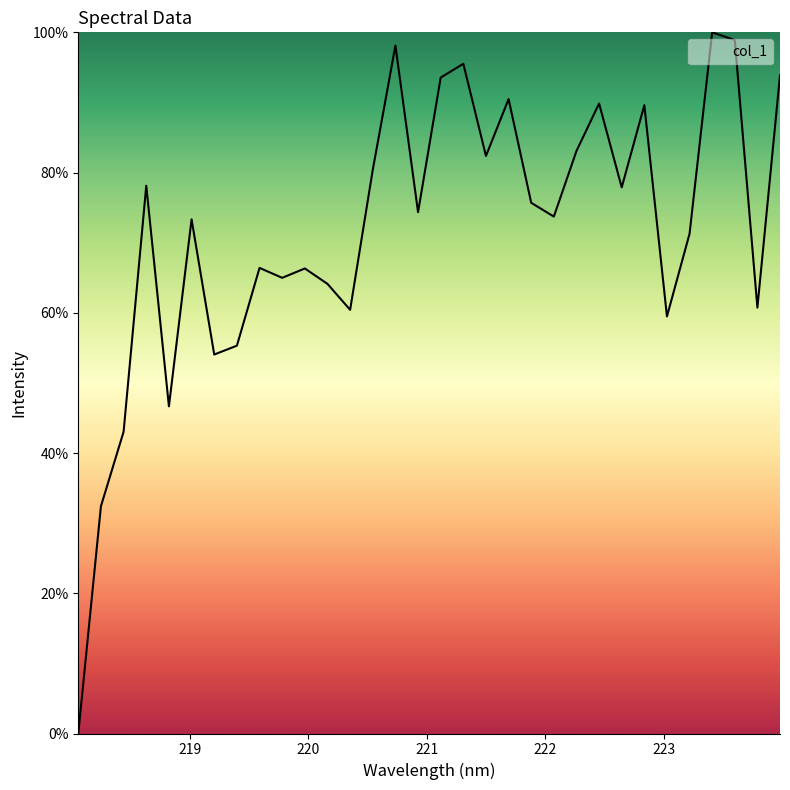

What is the difference between the maximum and minimum values?

100.0